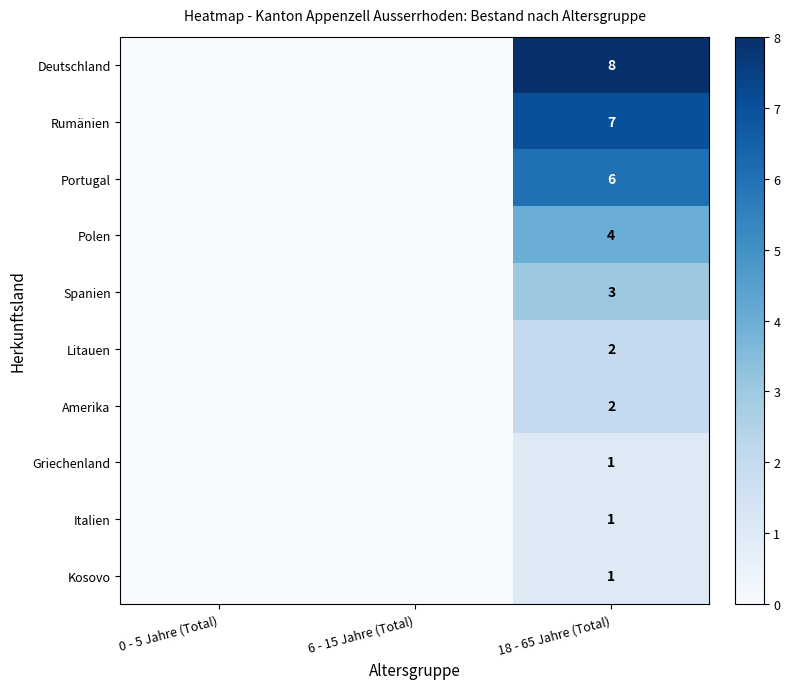

What is the difference between the highest and lowest values at 18 - 65 Jahre (Total)?

7